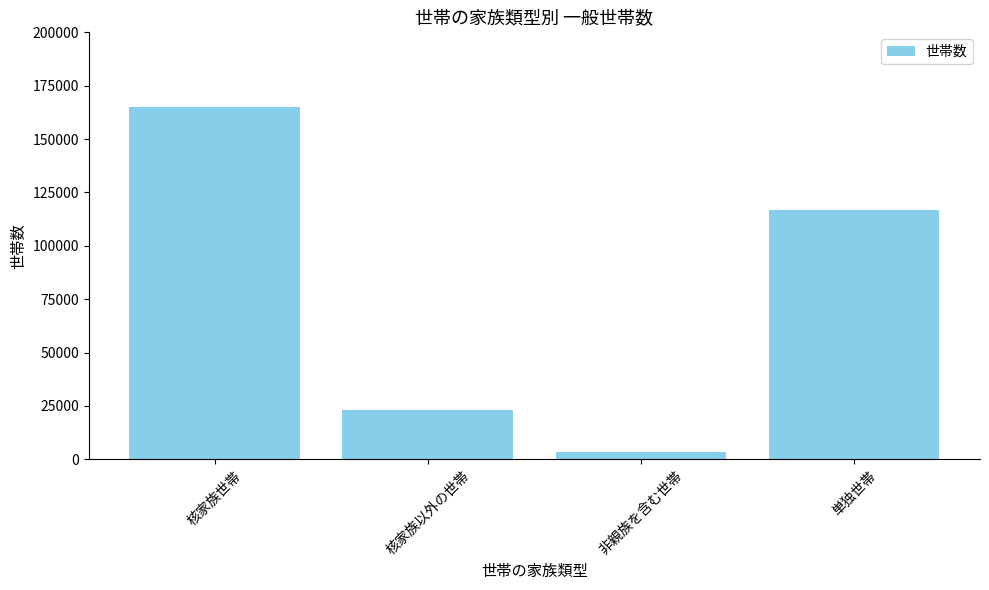

Count the number of categories in the chart.

4